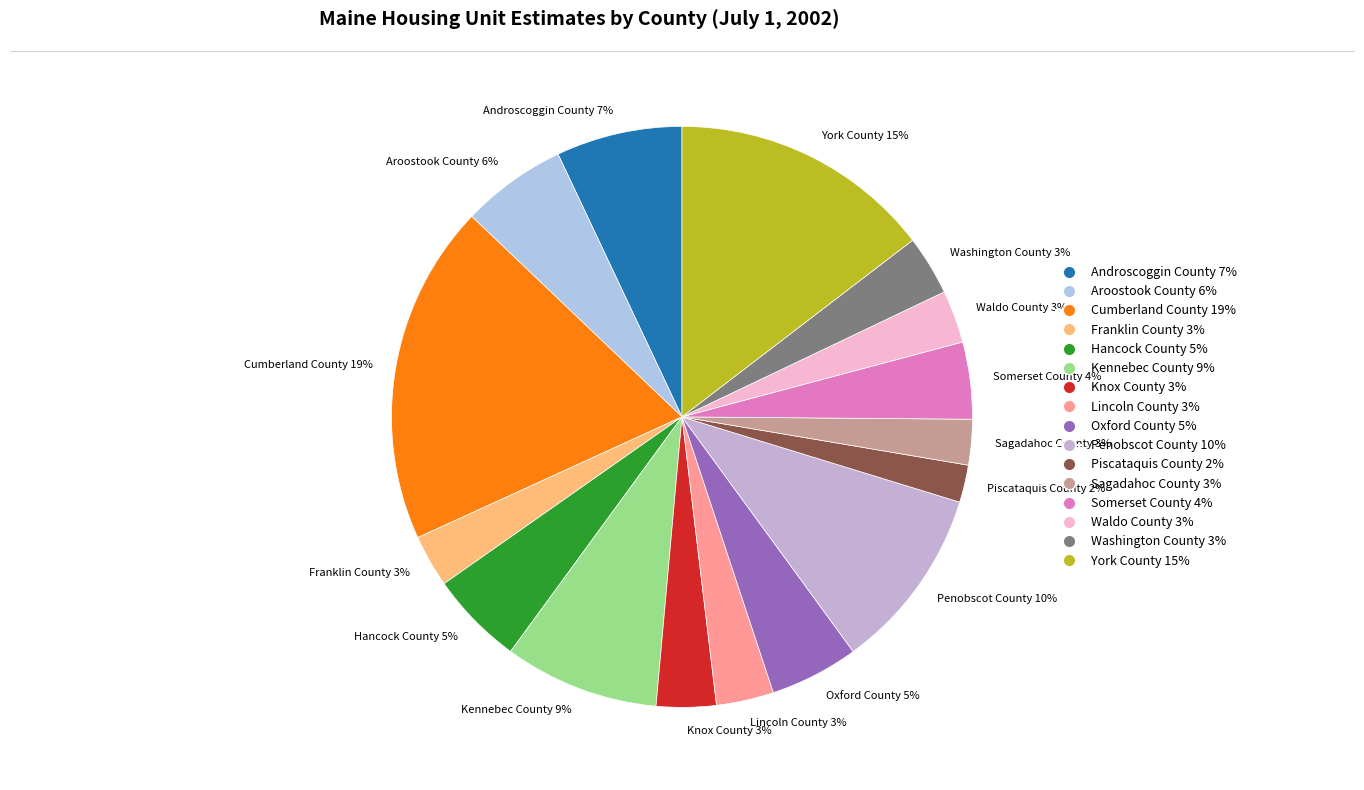

Does any single category account for the majority?

No